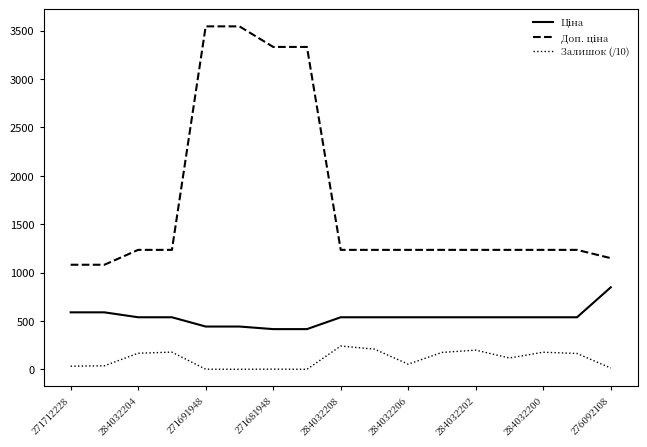

What is the difference between the maximum and minimum values in the Залишок (/10) series?

240.9